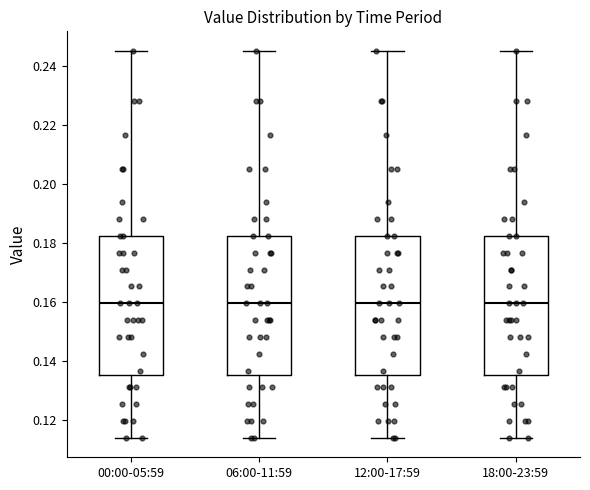

Reading left to right, read every box against the y-axis: the position of its median line, the range the box covers, and the ends of its whiskers. The values are not printed on the chart, so give them approximately, as read against the axis.

00:00-05:59: median 0.160, box 0.136 to 0.182, whiskers 0.114 to 0.246
06:00-11:59: median 0.160, box 0.136 to 0.182, whiskers 0.114 to 0.246
12:00-17:59: median 0.160, box 0.136 to 0.182, whiskers 0.114 to 0.246
18:00-23:59: median 0.160, box 0.136 to 0.182, whiskers 0.114 to 0.246